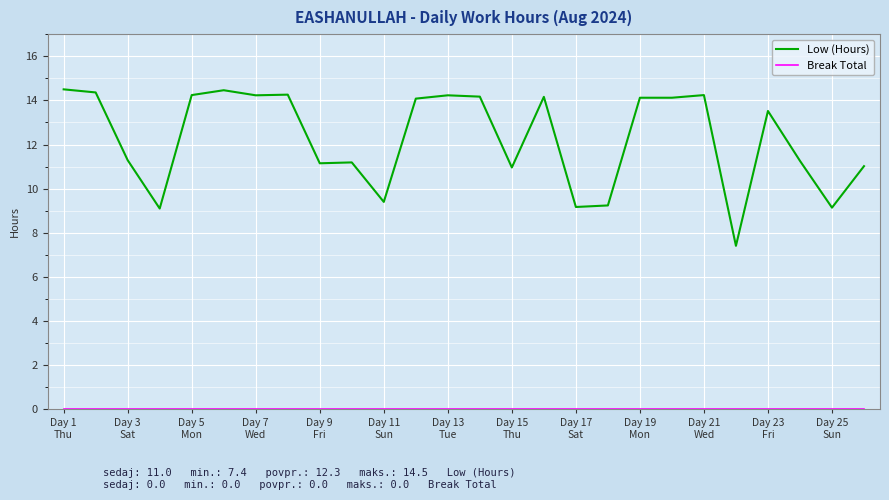

At how many categories does at least one series exceed 3?

26